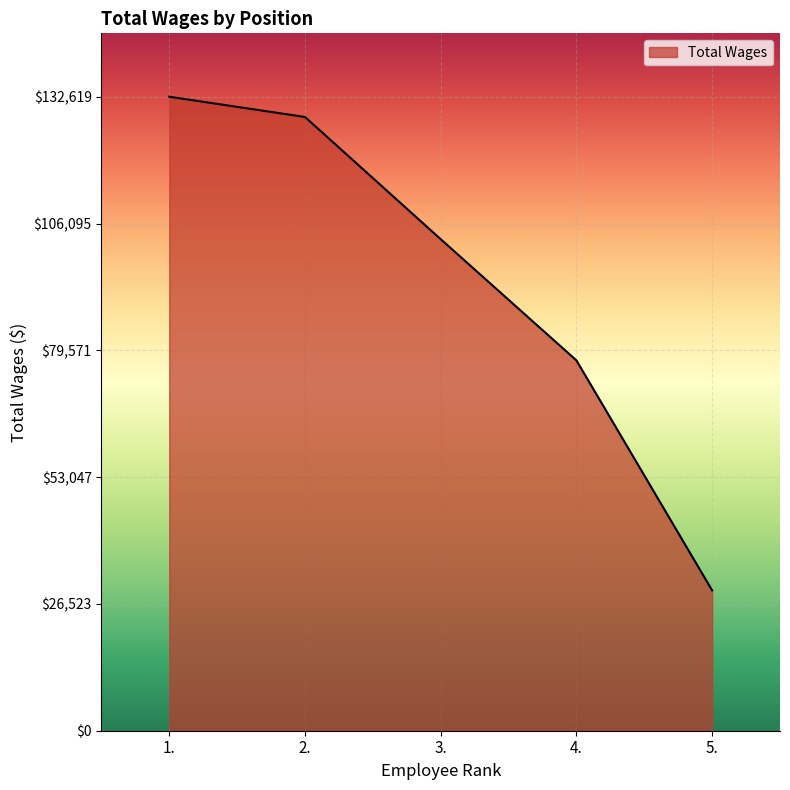

The chart shows a value of 87637 at 1.. True or false?

False